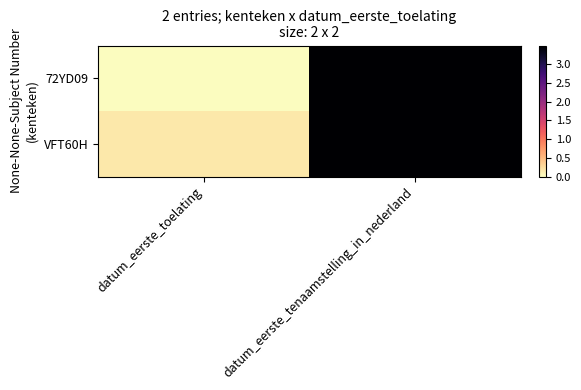

Rank the series at datum_eerste_toelating from lowest to highest value.

72YD09, VFT60H